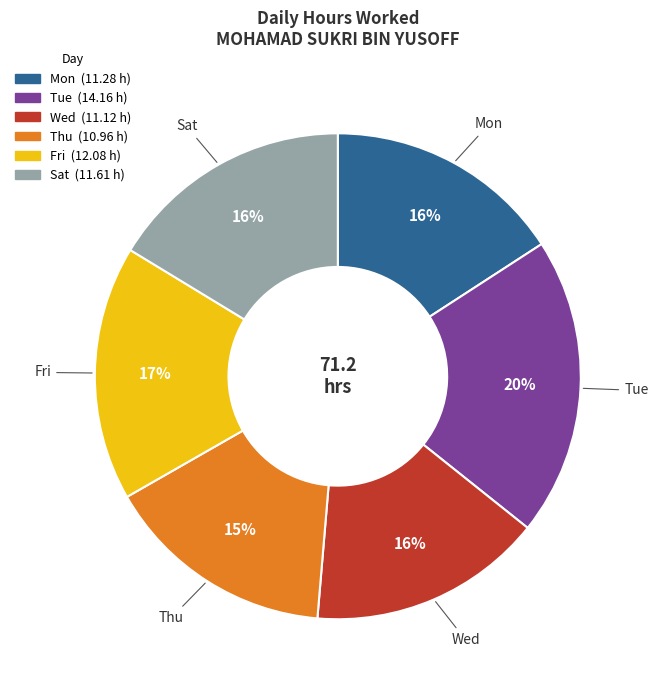

Which has a higher value, Thu or Fri?

Fri